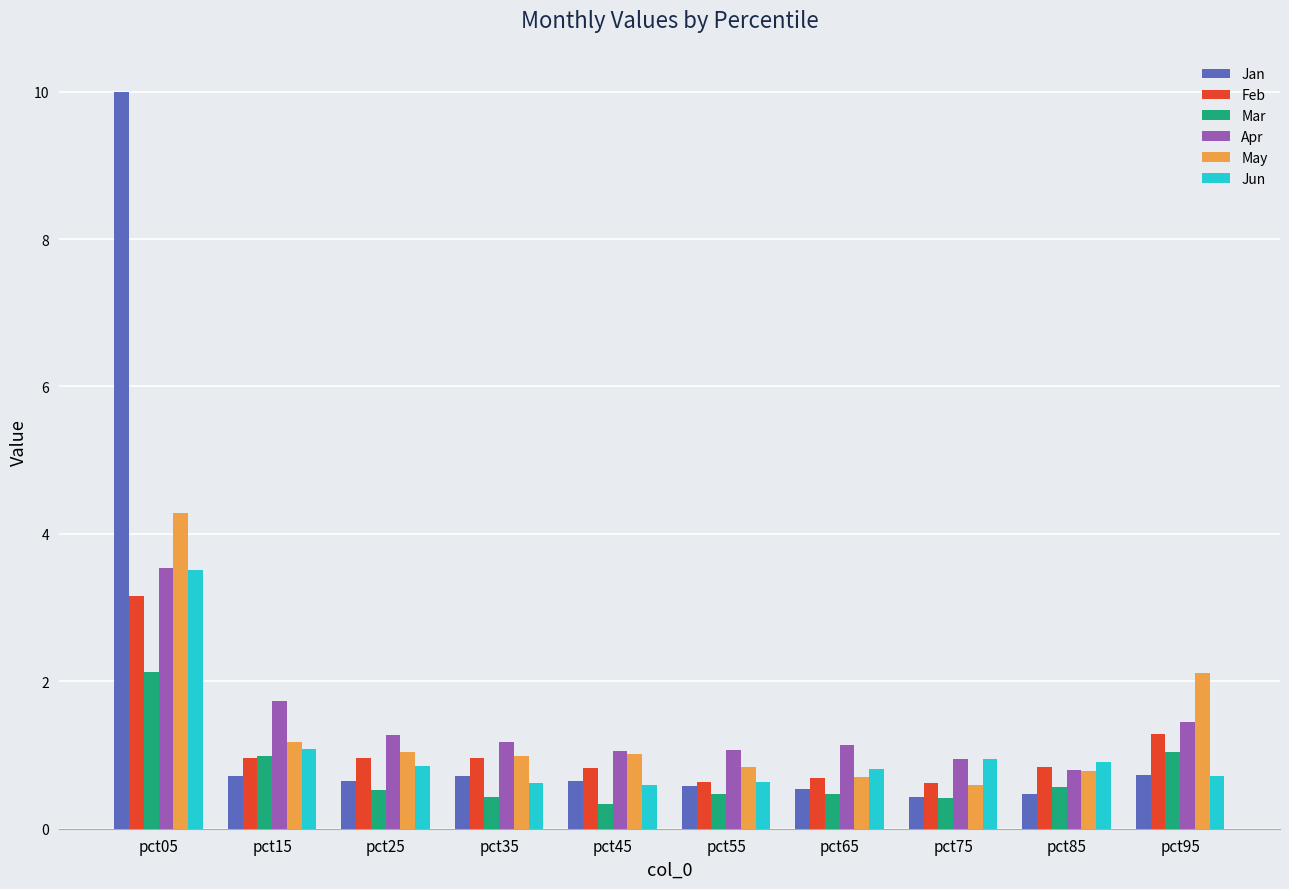

What are all the series names shown in the legend?

Jan, Feb, Mar, Apr, May, Jun